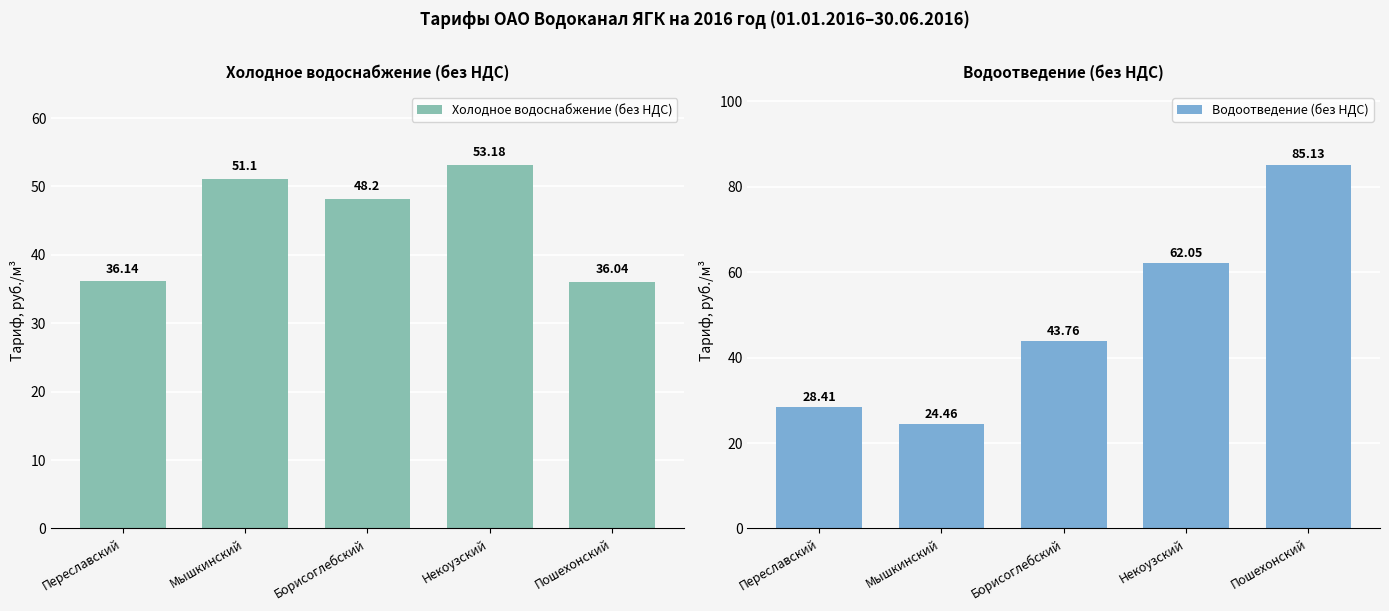

What is the difference between the Холодное водоснабжение (без НДС) values at Некоузский and Переславский?

17.0